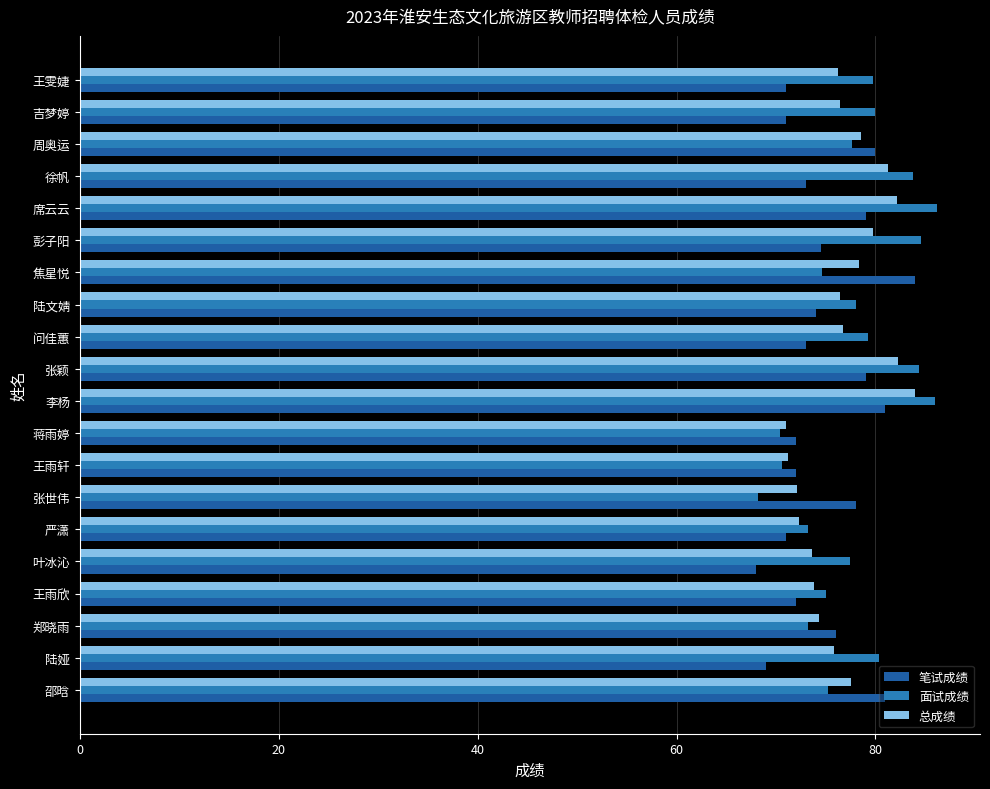

What is the highest value of the 总成绩 series?

84.0